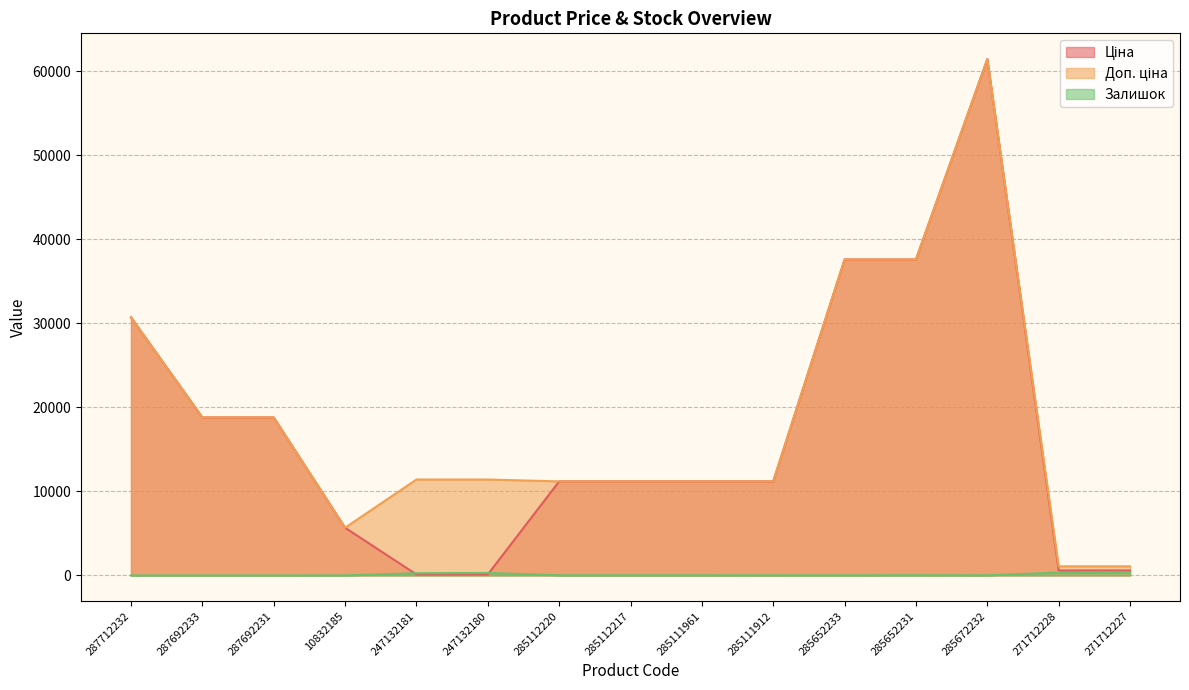

True or false: Доп. ціна has a value of 11188.2 at 285111961.

True